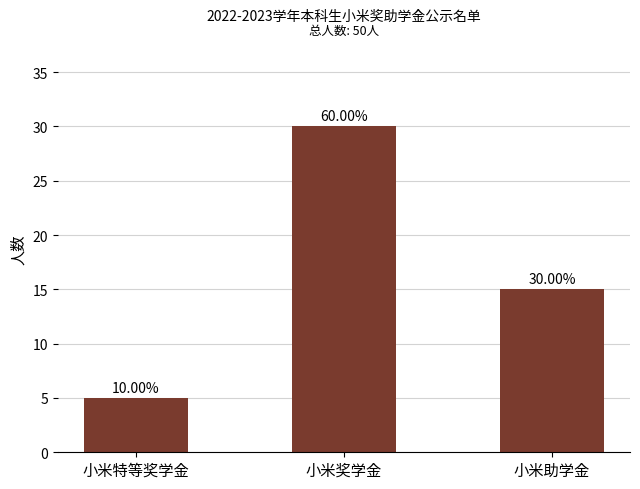

What is the label of the 1st bar from the right?

小米助学金